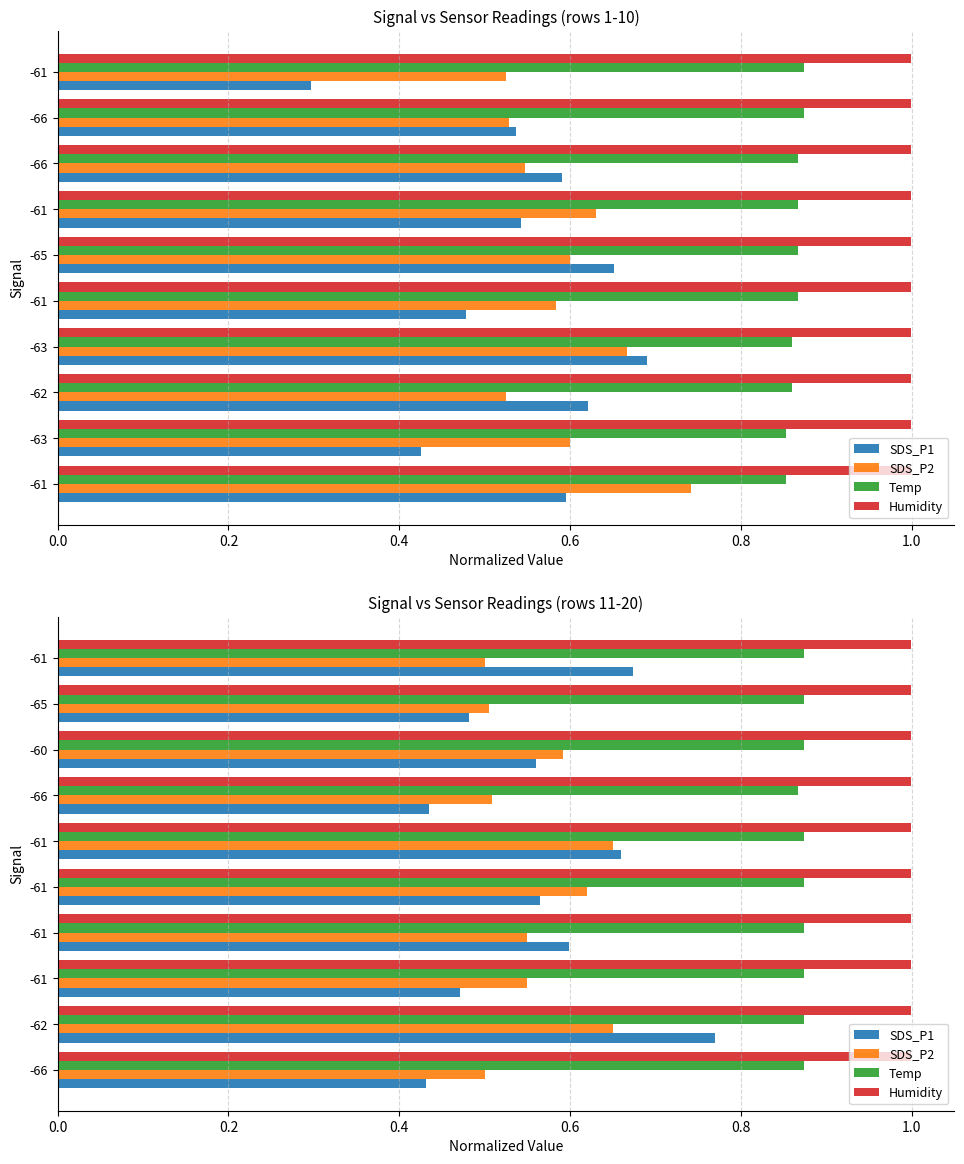

How many Temp values are between 0 and 1?

10